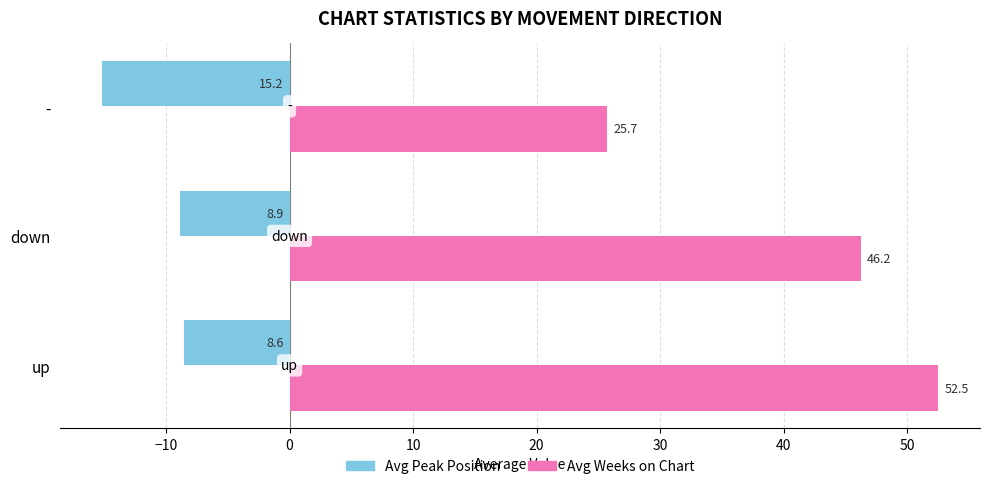

Which series has the largest total across all categories?

Avg Weeks on Chart